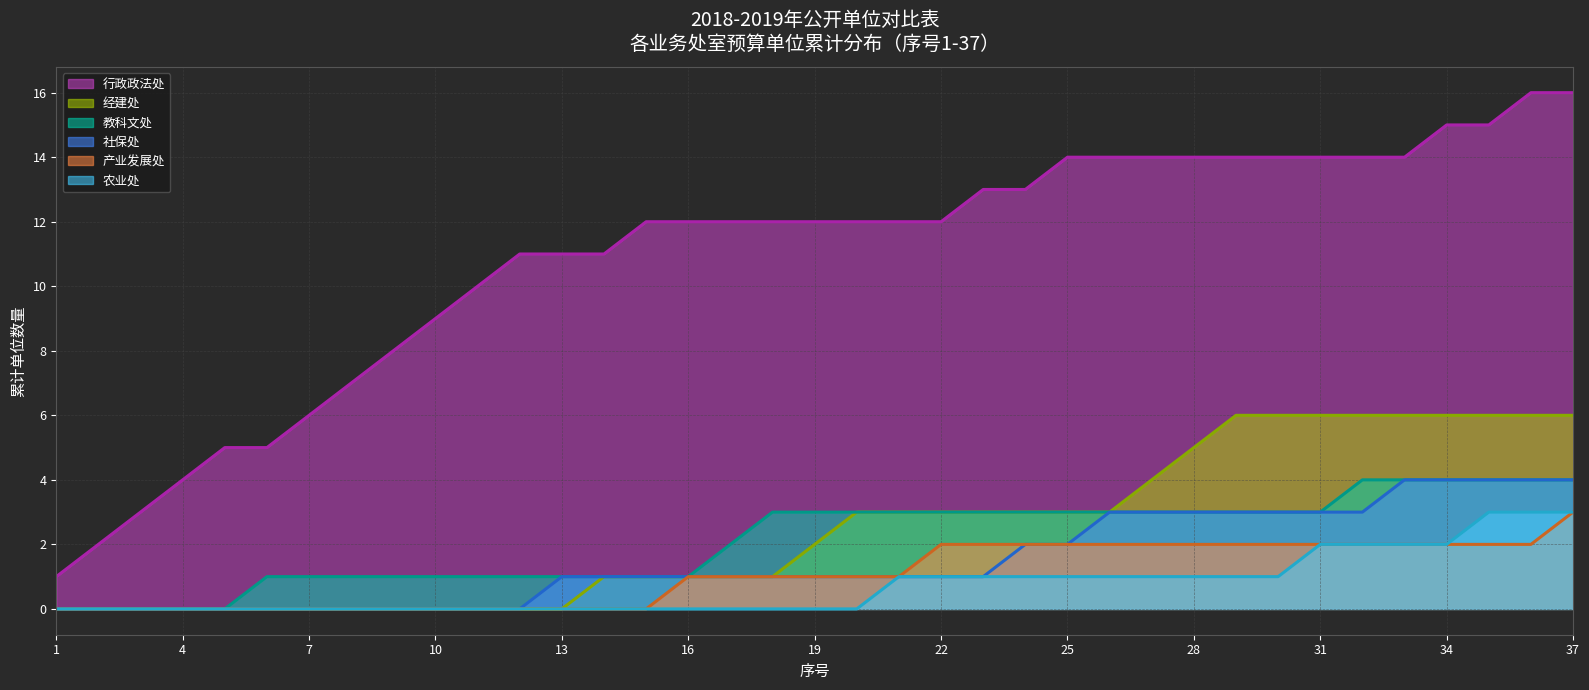

True or false: 行政政法处 and 教科文处 intersect in this chart.

False